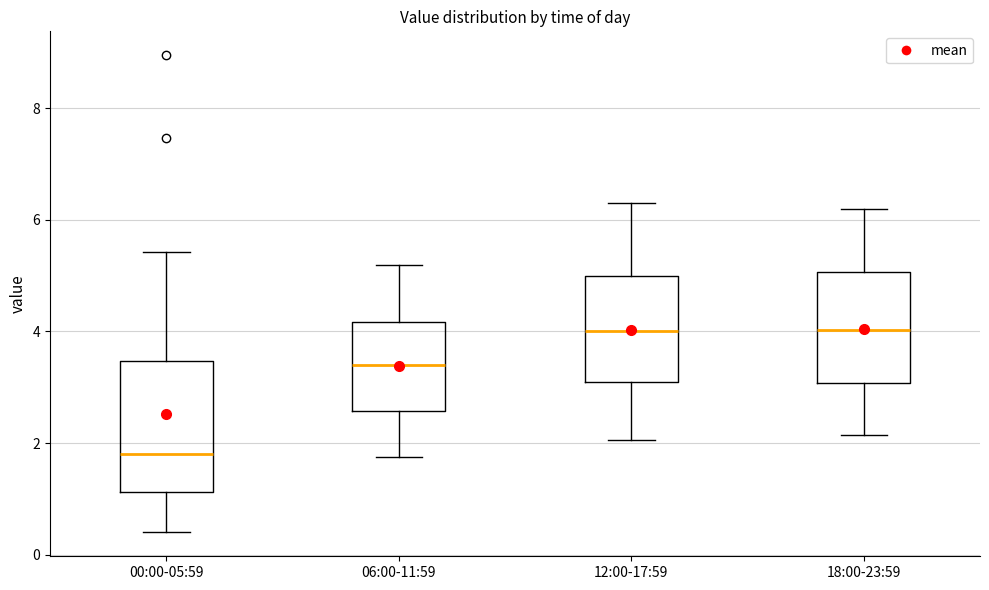

Where does the lower whisker of the box for 18:00-23:59 end on the y-axis? The values are not printed on the chart, so give them approximately, as read against the axis.

2.2